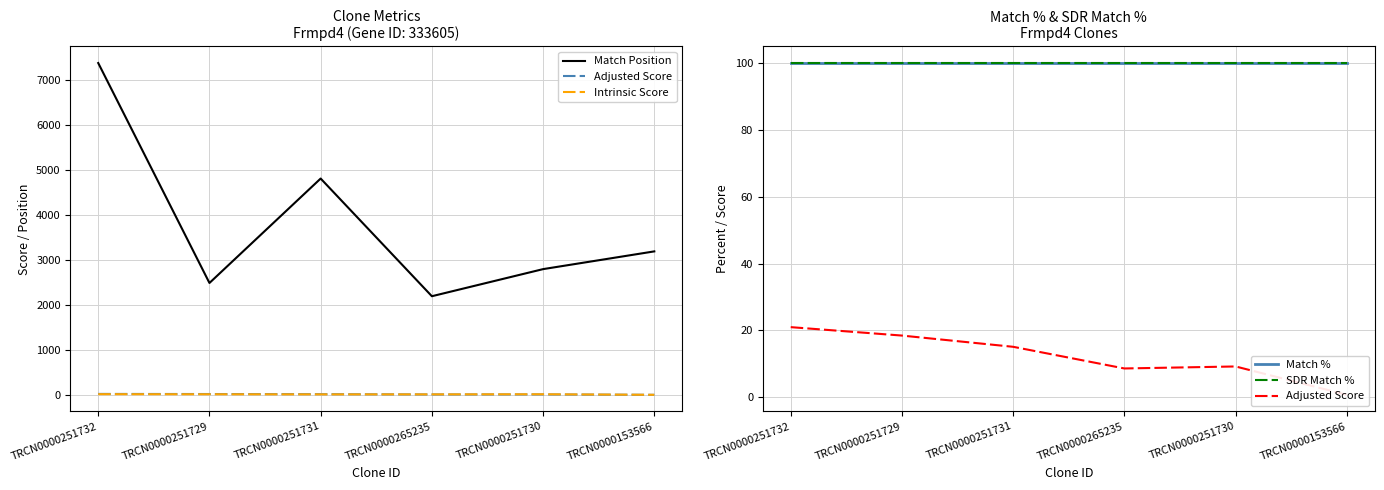

Where is the first local minimum for Adjusted Score?

TRCN0000265235